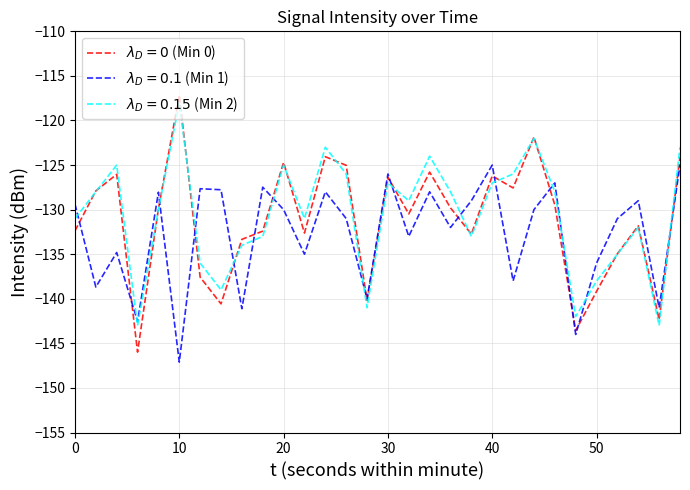

What is the minimum value shown in the chart?

-147.1